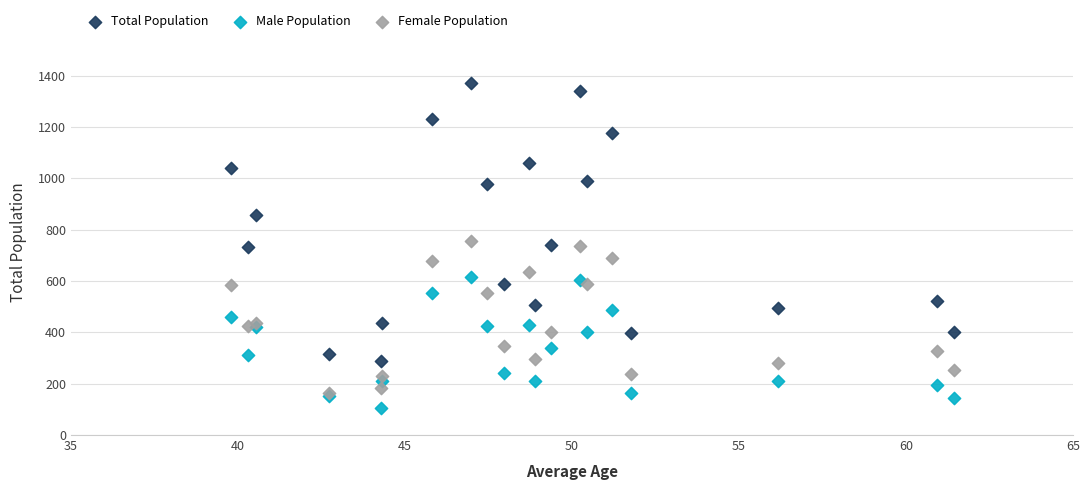

In the Total Population series, what Y value is closest to 830?

859